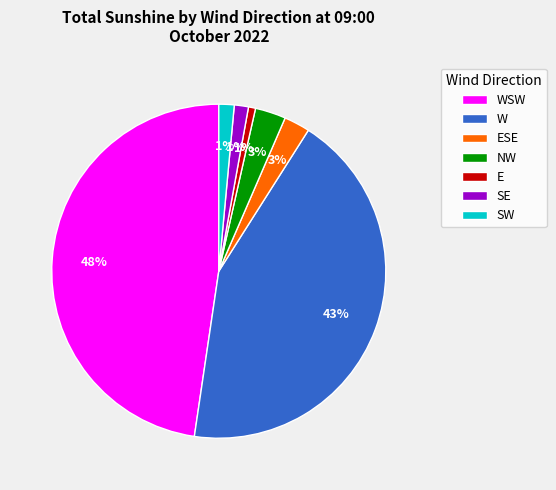

What percentage is the E slice, to the nearest percent?

1%